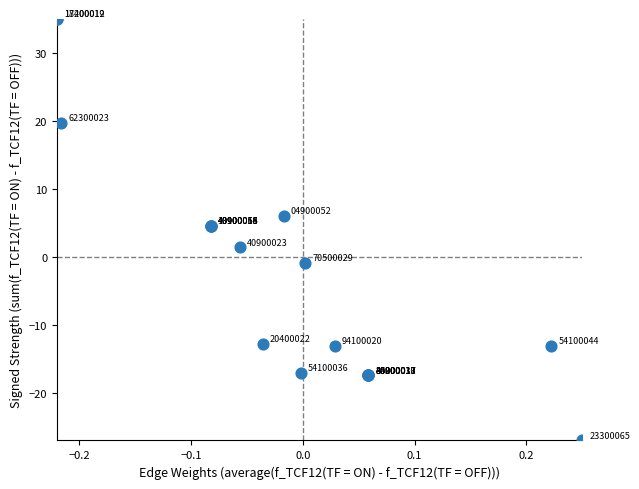

What Y value in the scatter plot is closest to 4?

4.6